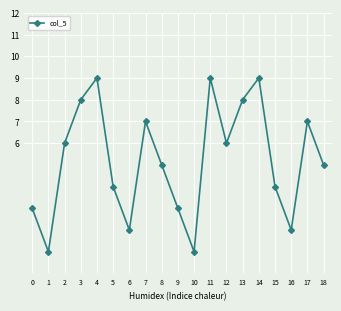

Approximately how many times larger is the value at 9 compared to 5?

0.8